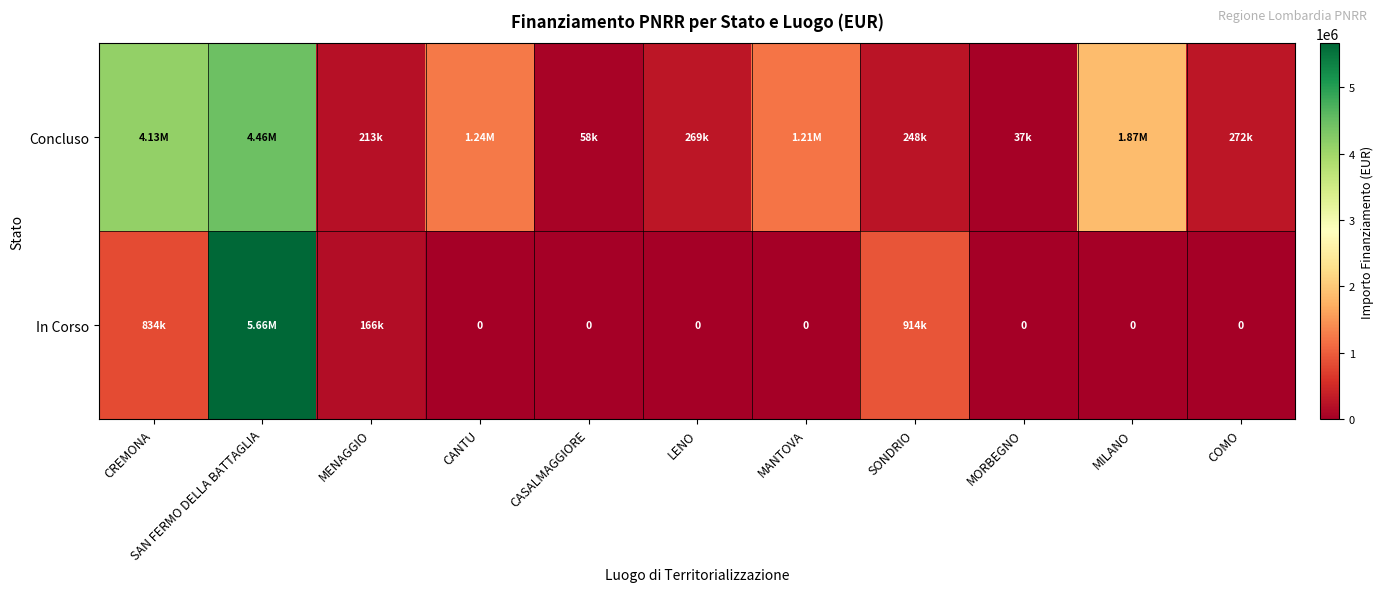

Where is Concluso nearest to the value 2247207?

MILANO